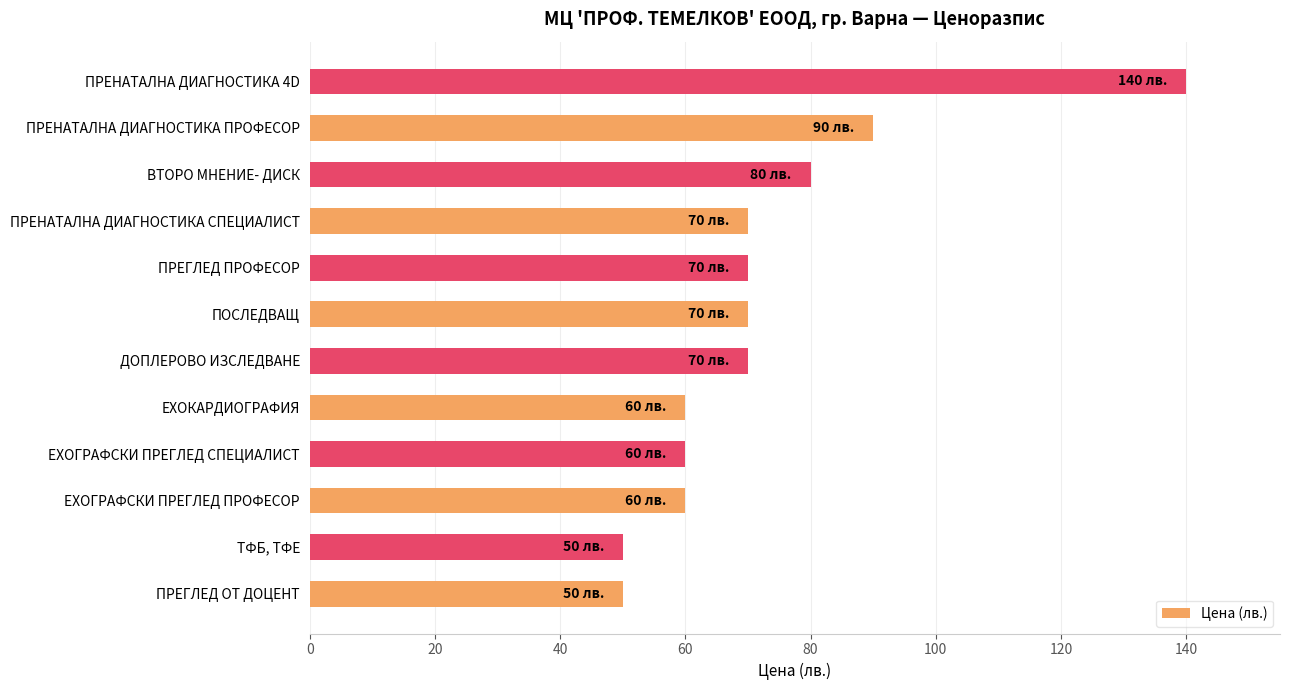

Is it true that the value at ПРЕГЛЕД ОТ ДОЦЕНТ is 77?

False